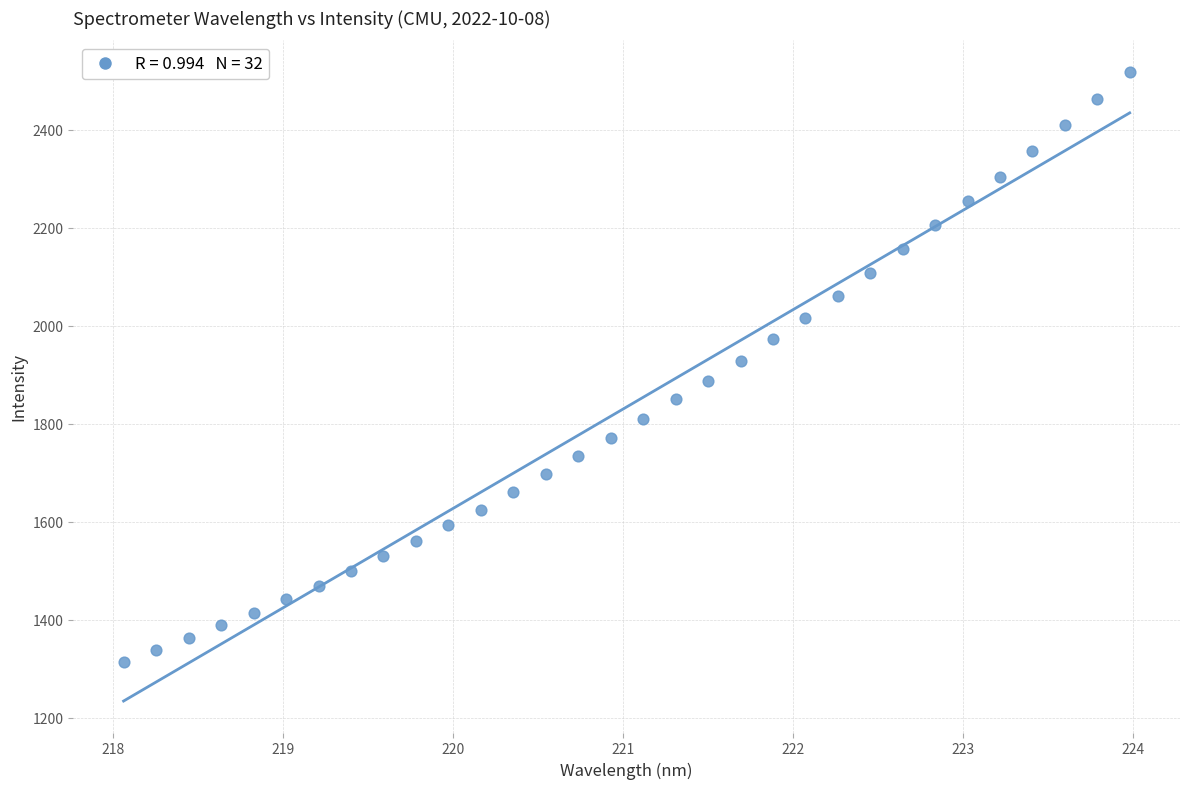

What is the range of X values (max minus min)?

5.9